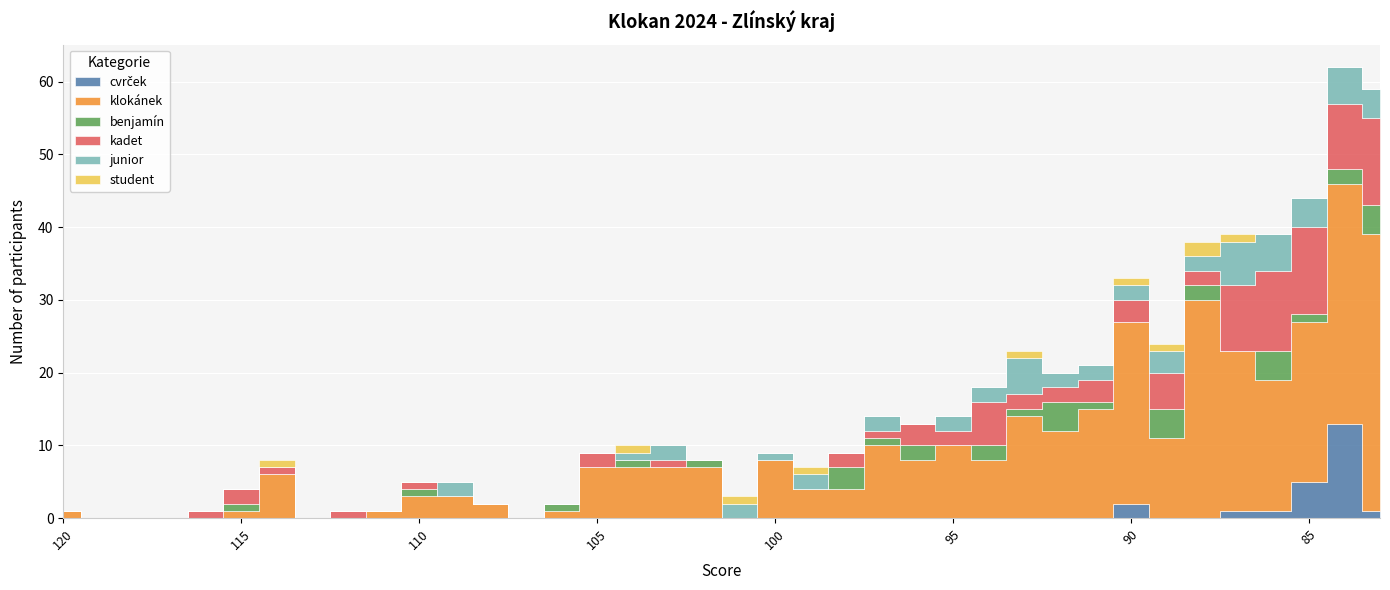

Is the value of junior at 116 greater than the value of cvrček at 84?

No